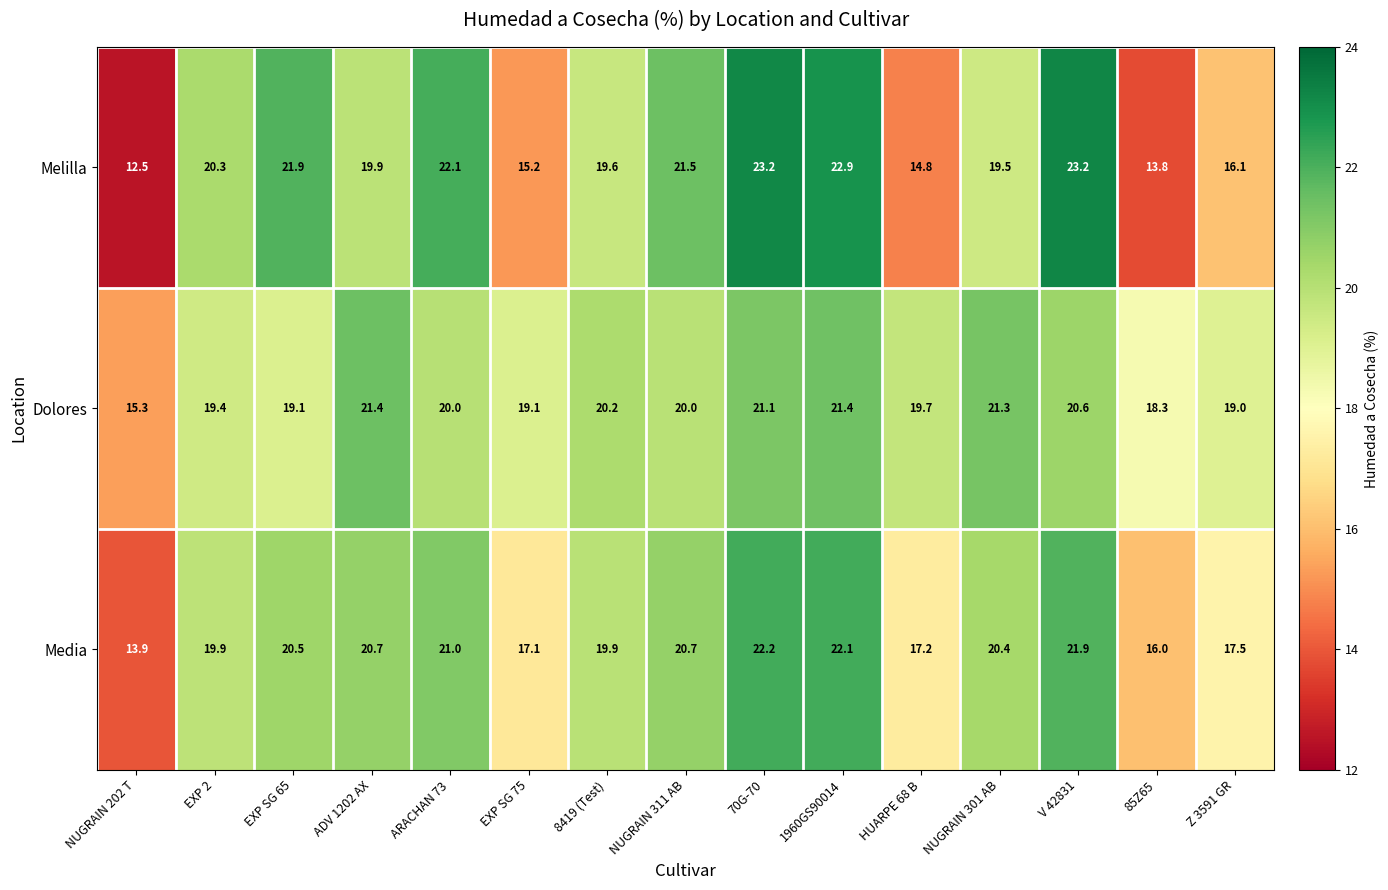

What is the average value of the Melilla series?

19.1